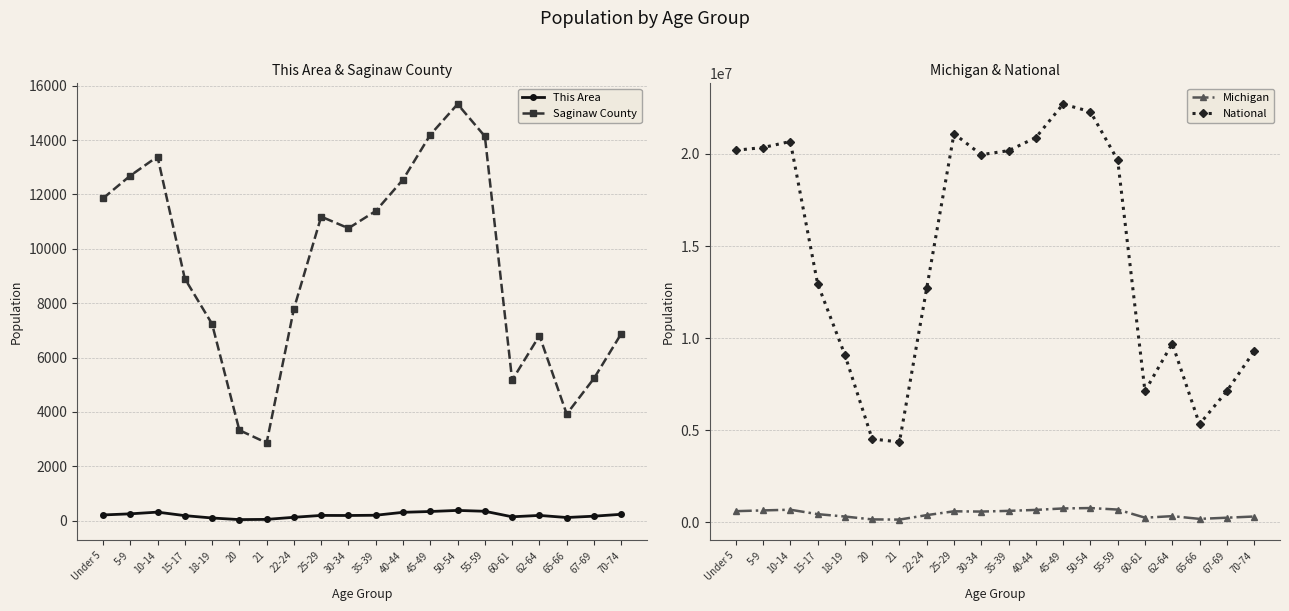

What are all the series names shown in the legend?

This Area, Saginaw County, Michigan, National